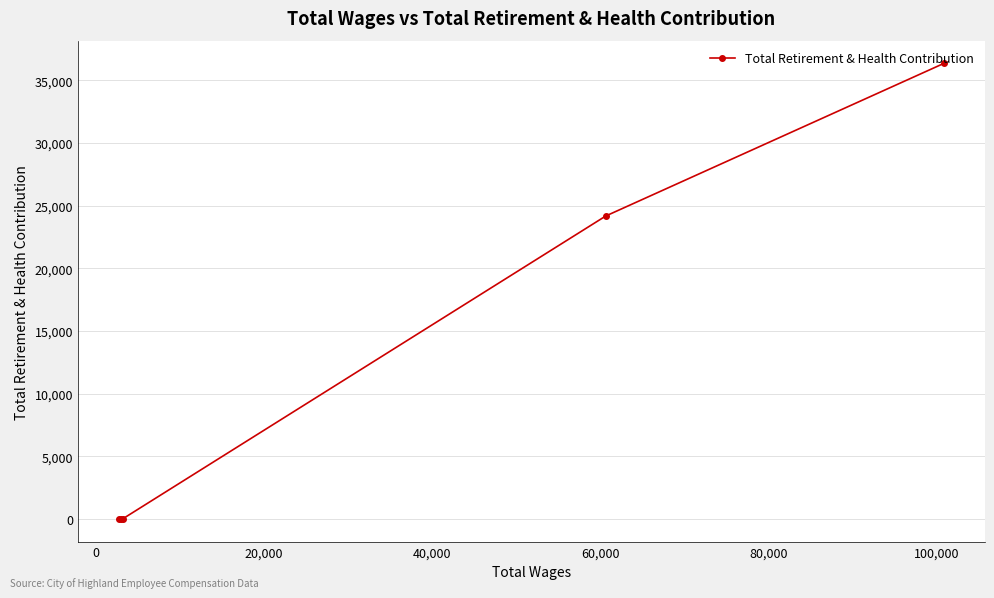

What is the maximum value shown in the chart?

36361